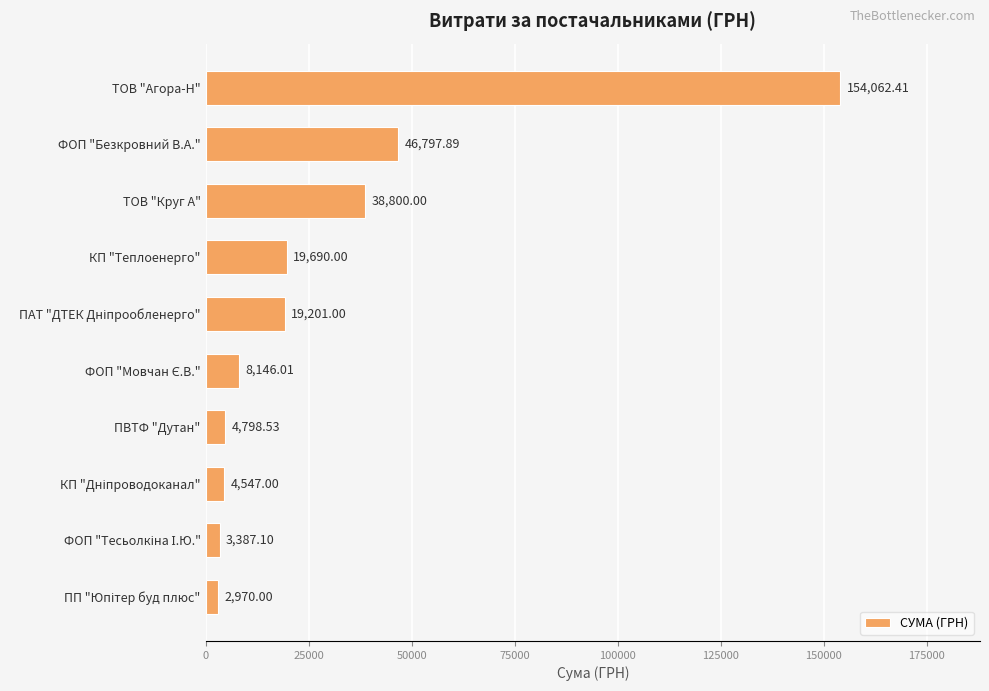

Which category has the highest value across all series?

ТОВ "Агора-Н"